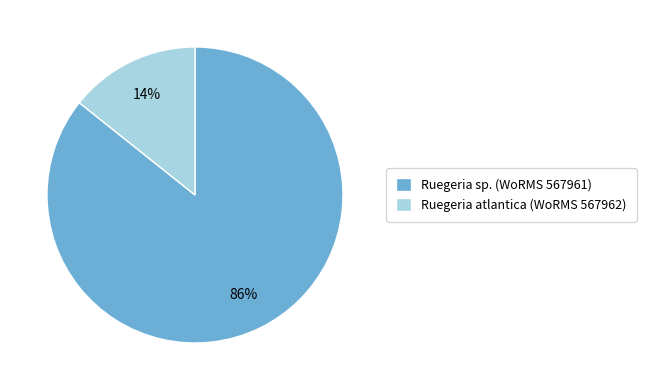

Is there any slice that represents more than half of the pie?

Yes